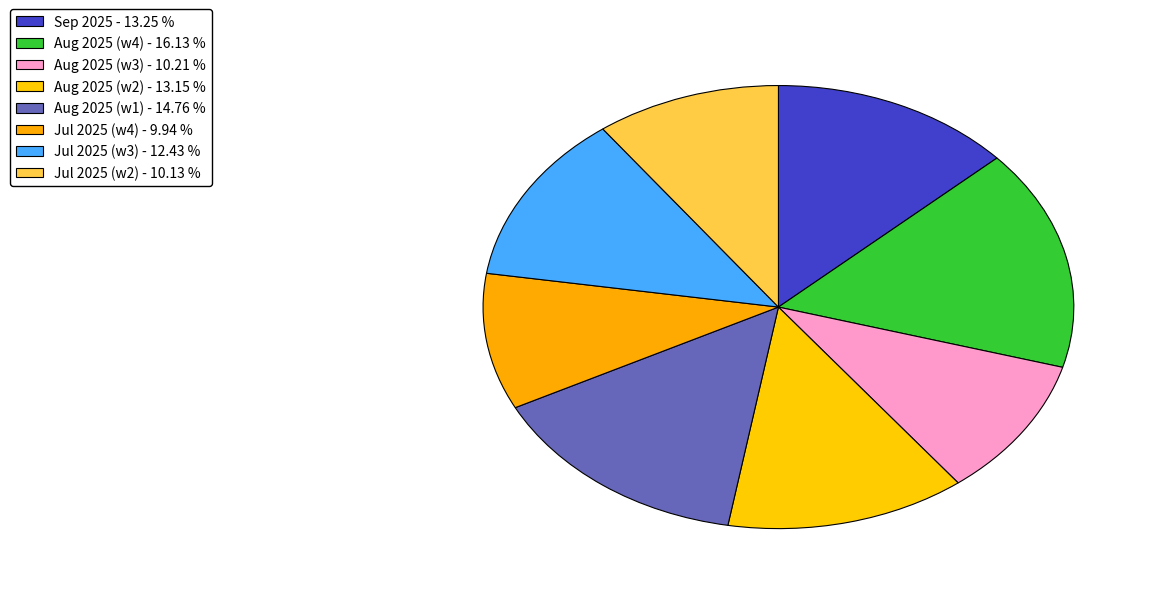

How many segments does this pie chart have?

8